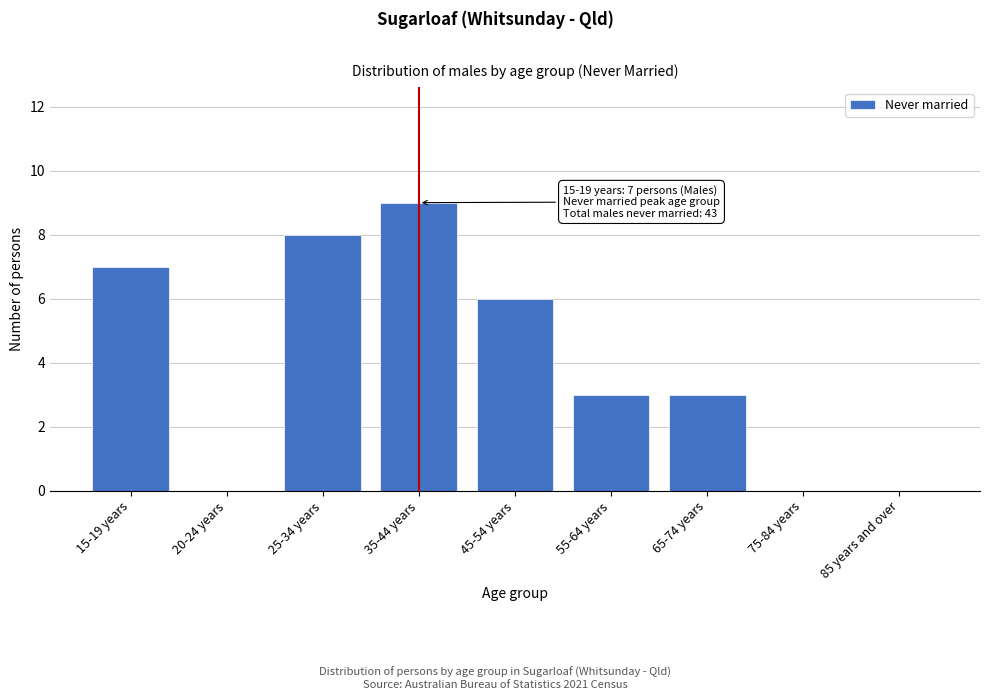

Reading left to right, extract all data points from this chart.

15-19 years=7	20-24 years=0	25-34 years=8	35-44 years=9	45-54 years=6	55-64 years=3	65-74 years=3	75-84 years=0	85 years and over=0